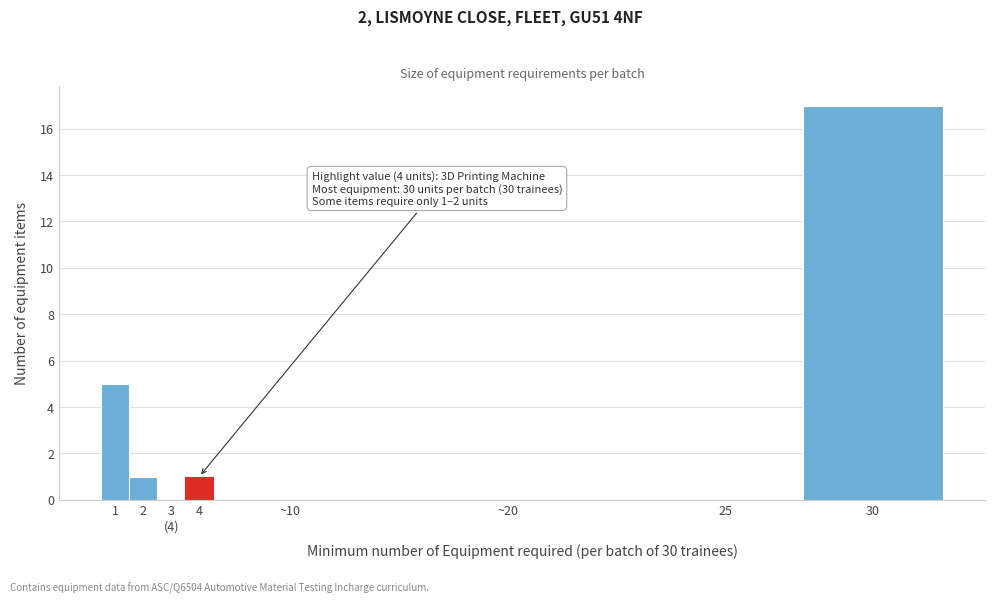

True or false: the data shows 0 at ~10.

True